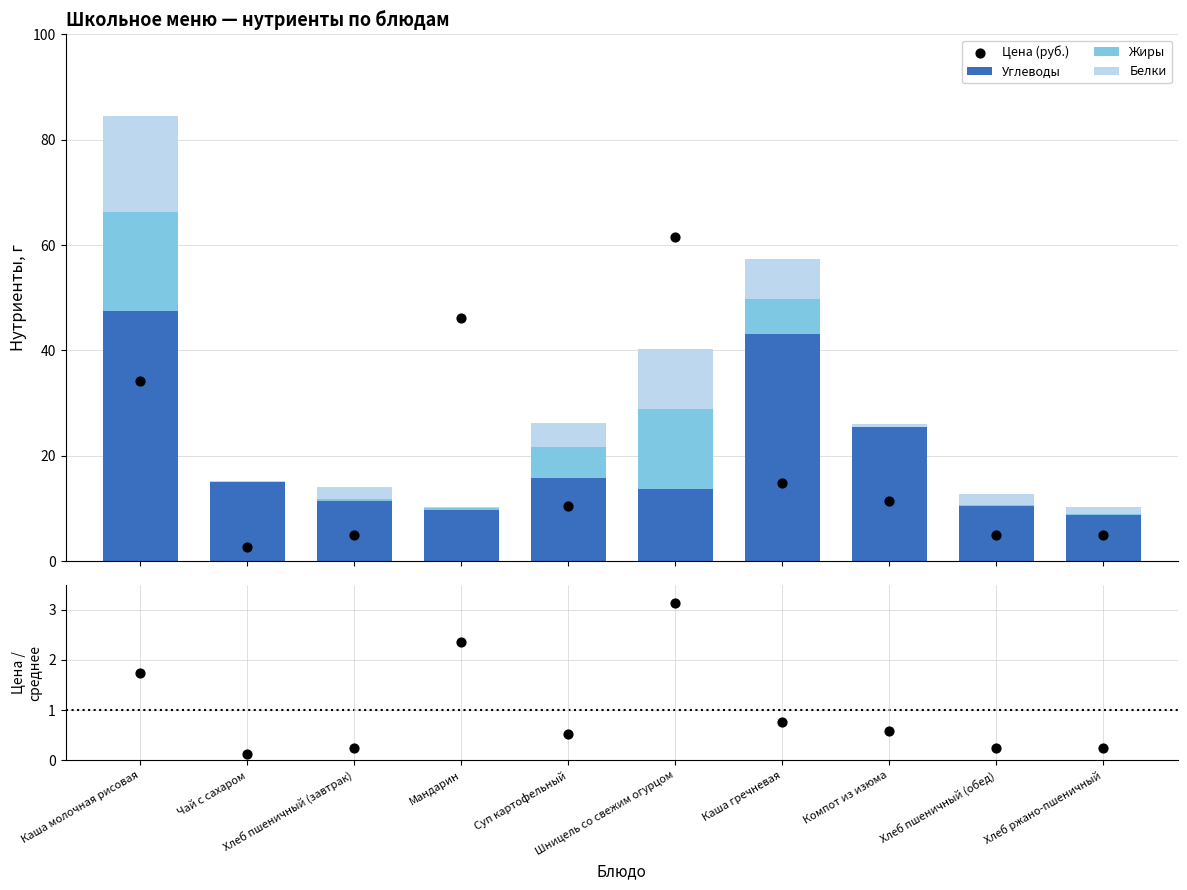

What are all the series names shown in the legend?

Углеводы, Жиры, Белки, Цена (руб.), Цена / среднее